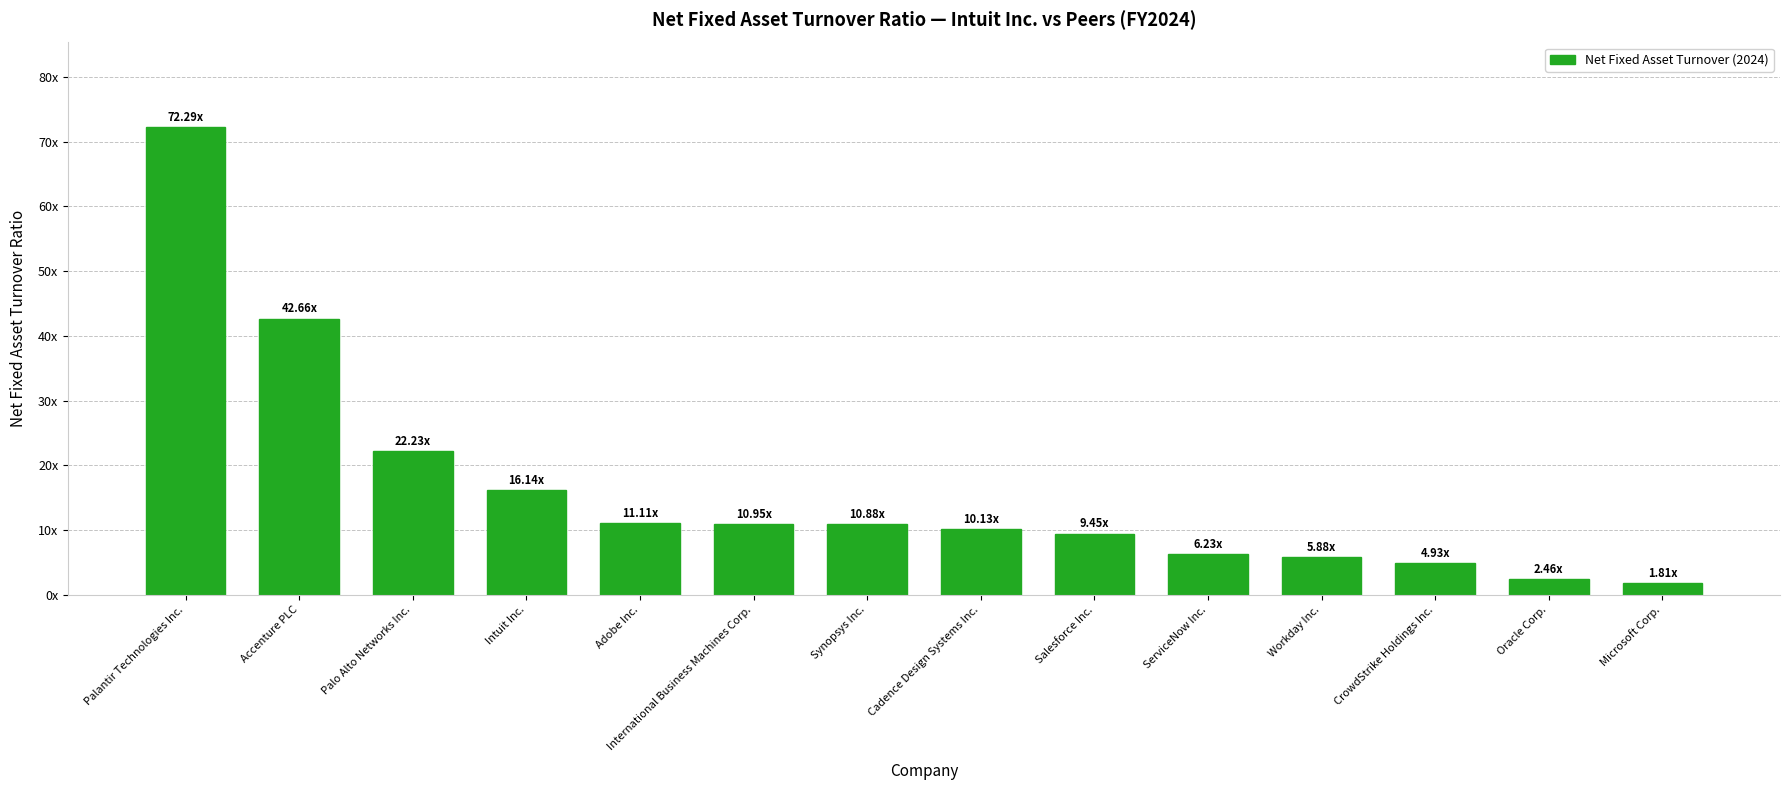

Which label corresponds to the smallest value in the chart?

Microsoft Corp.